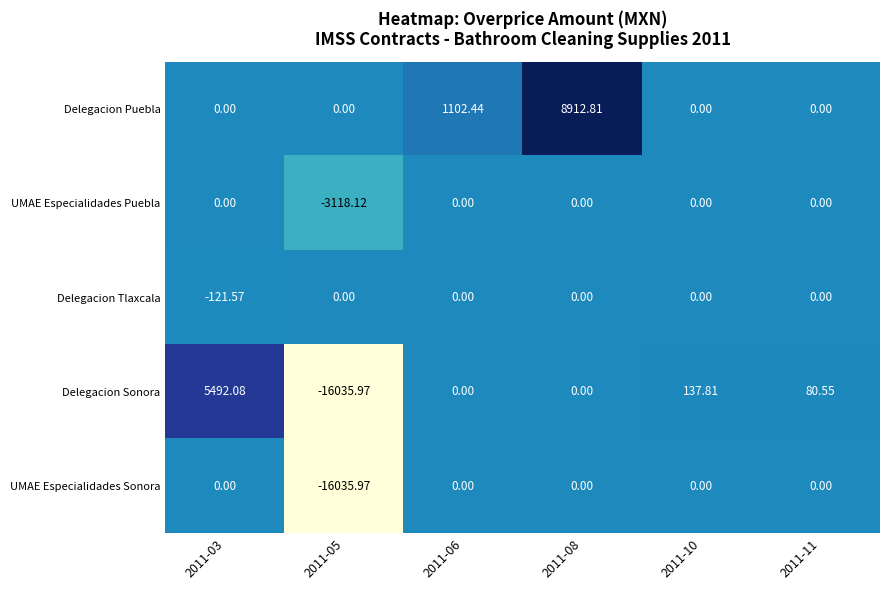

Which series changed the most between 2011-06 and 2011-08?

Delegacion Puebla